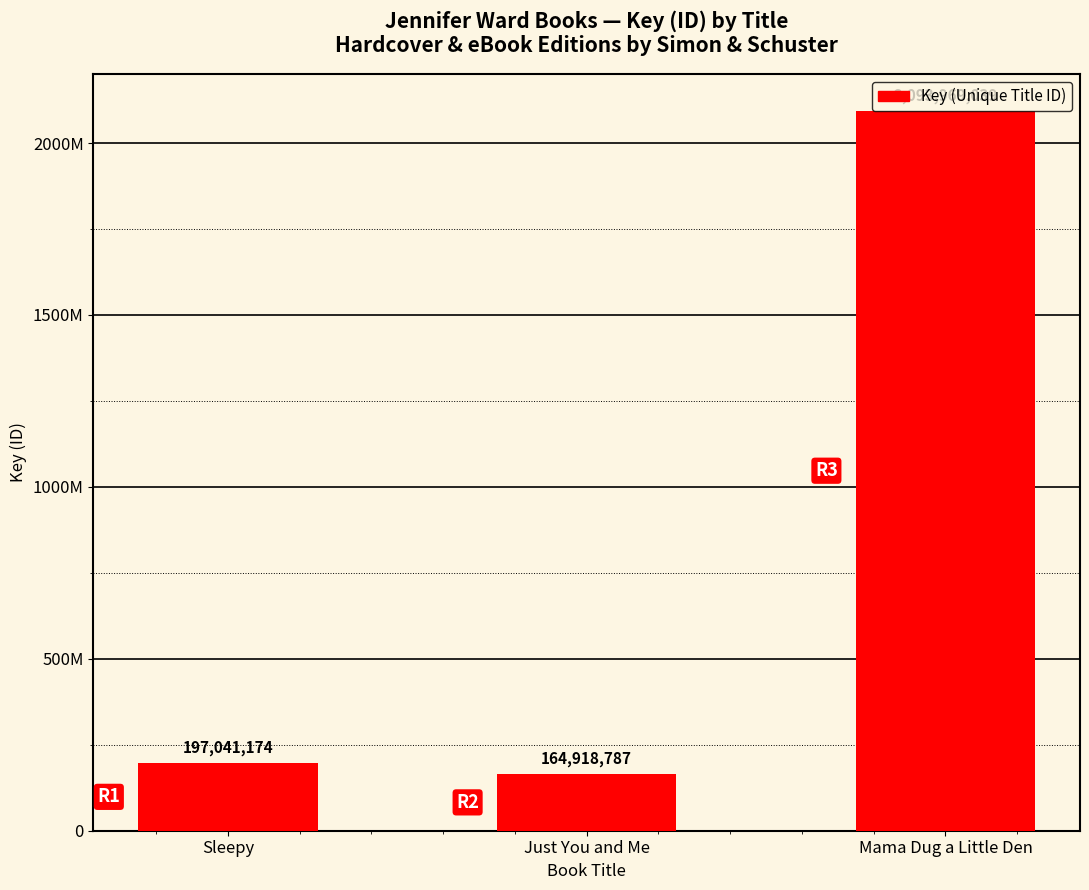

List the labels in order of value, smallest first.

Just You and Me, Sleepy, Mama Dug a Little Den